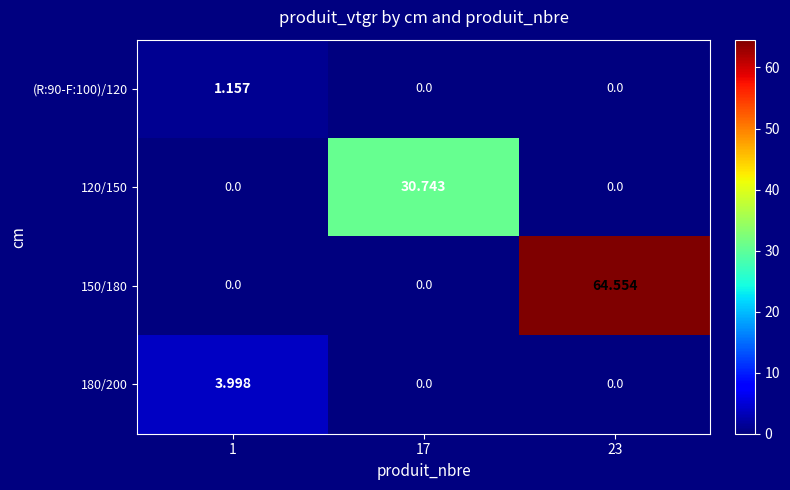

At how many categories does at least one series exceed 2?

3